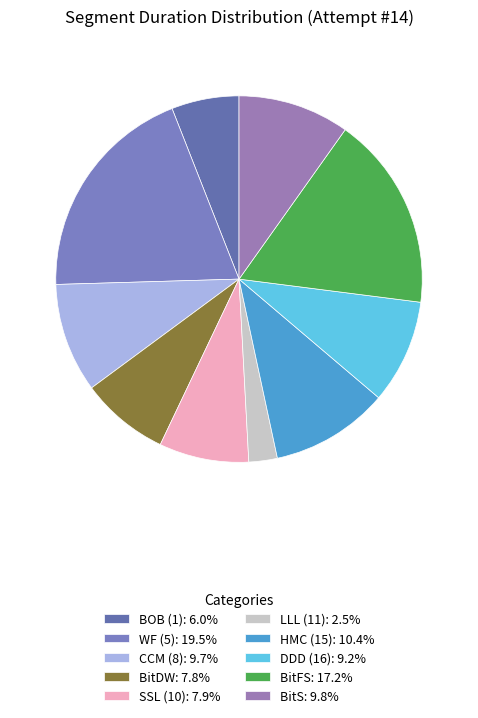

How many slices are in this pie chart?

10